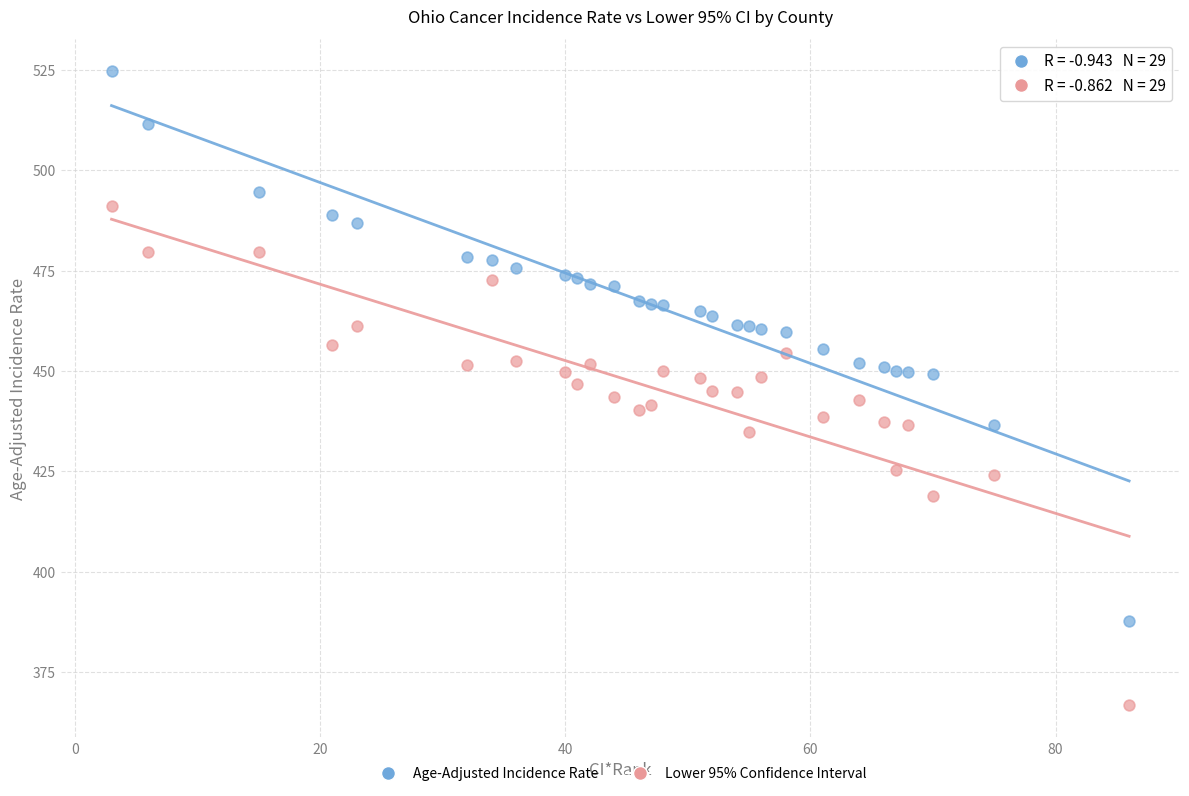

Across all data points, what is the range of X values (max minus min)?

83.0